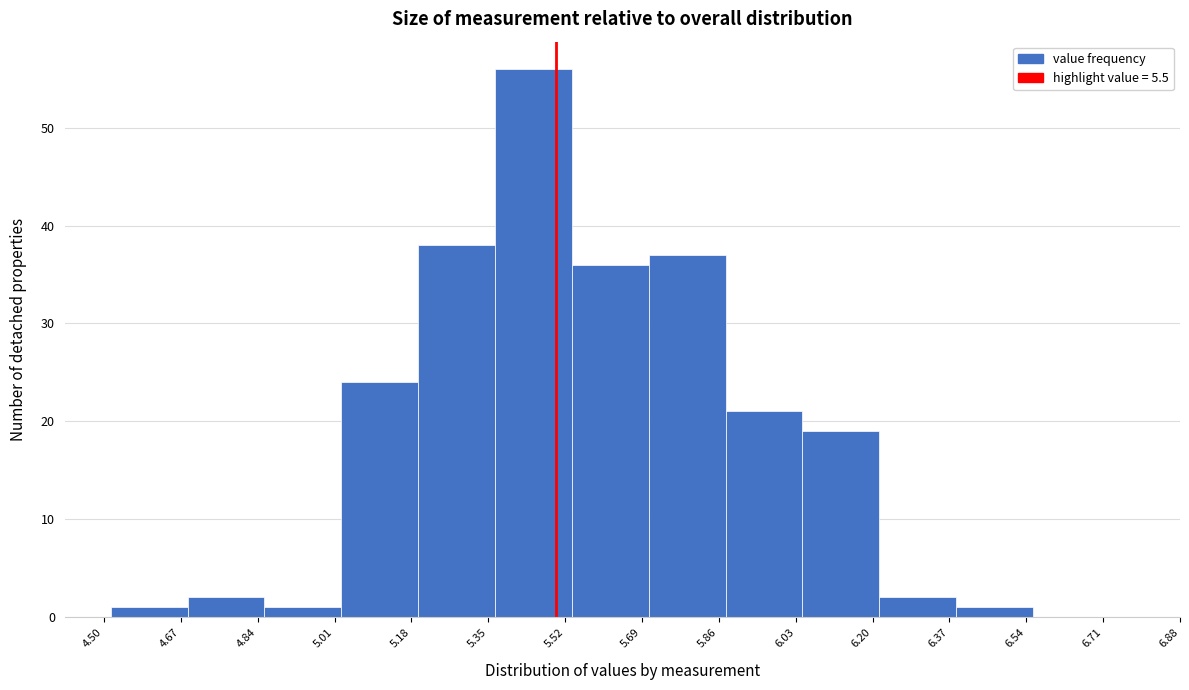

How tall is the bar that spans 6.385 to 6.555 on the x-axis? Neither the bar edges nor the heights are printed on the chart, so give them approximately, as read against the axes.

1